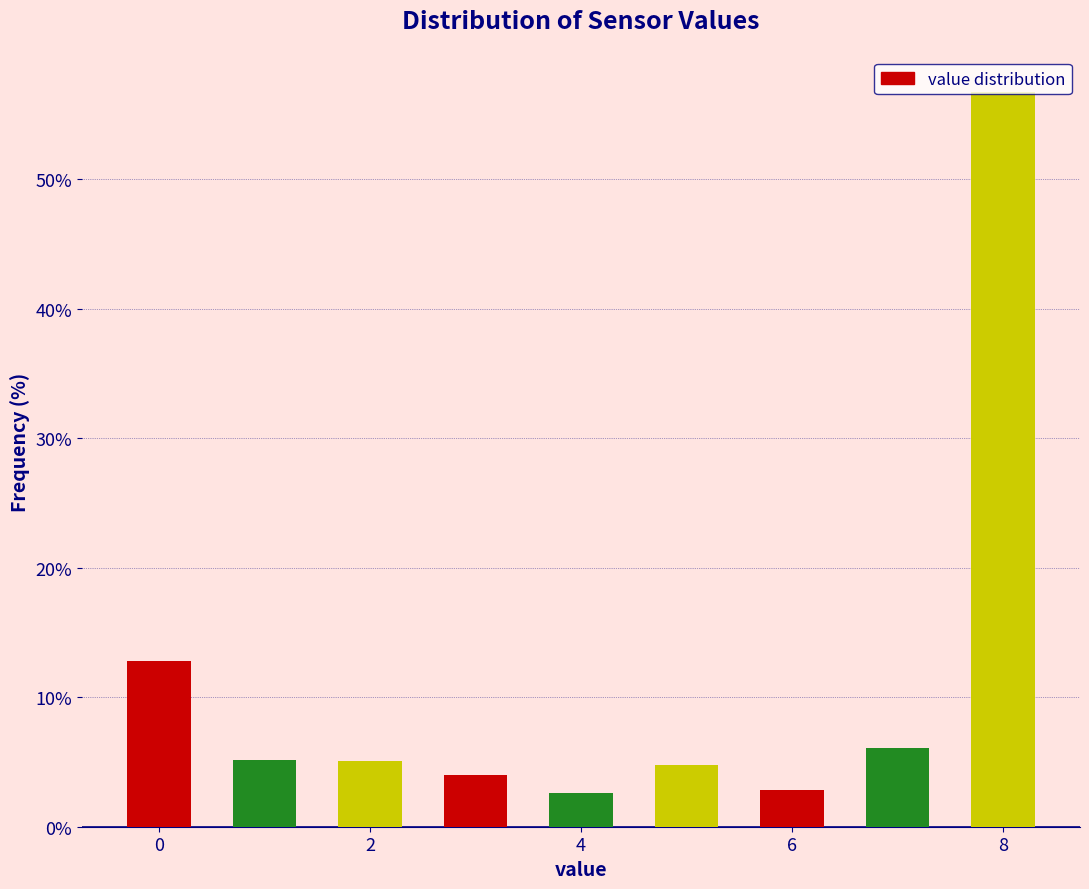

Reading left to right, transcribe this chart: for each bar, give the range it covers on the x-axis and its height. Neither the bar edges nor the heights are printed on the chart, so give them approximately, as read against the axes.

-0.5 to 0.5: 13
0.5 to 1.5: 5
1.5 to 2.5: 5
2.5 to 3.5: 4
3.5 to 4.5: 3
4.5 to 5.5: 5
5.5 to 6.5: 3
6.5 to 7.5: 6
7.5 to 8.5: 57